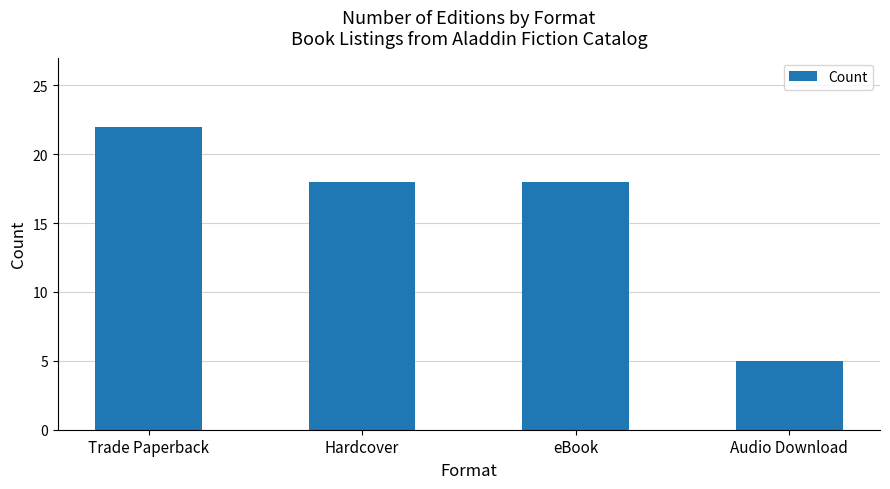

What is the smallest value displayed?

5